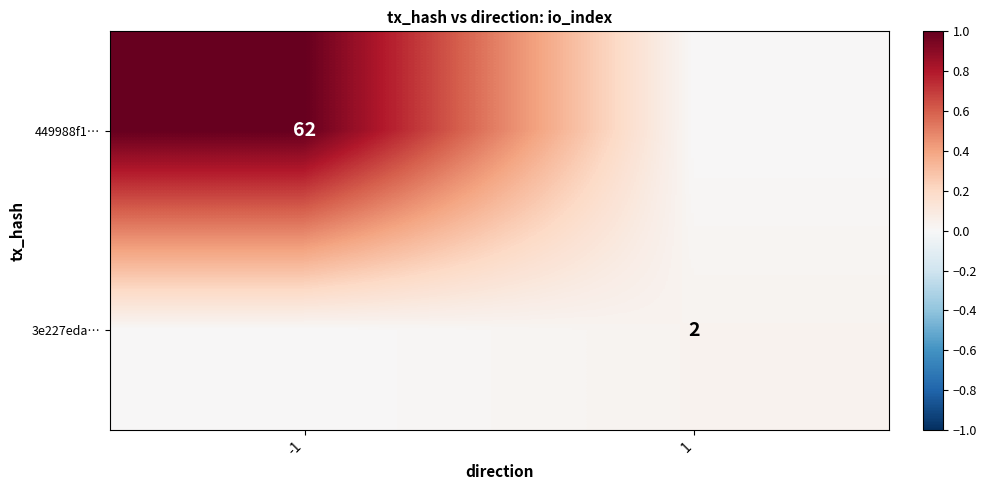

The 449988f1… series shows 90 at -1. True or false?

False